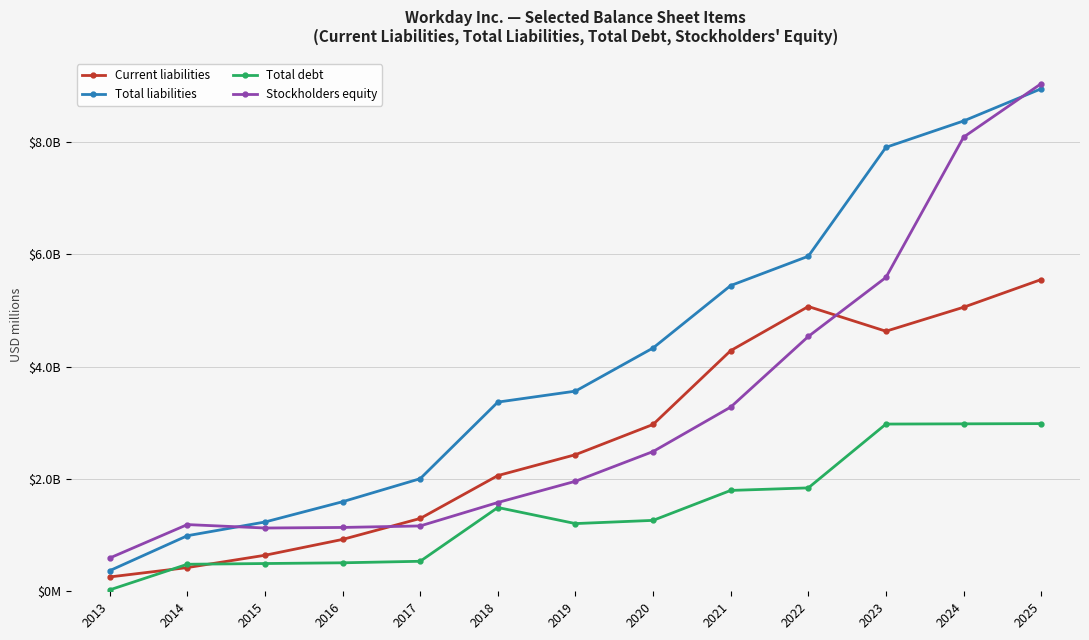

What are all the series names shown in the legend?

Current liabilities, Total liabilities, Total debt, Stockholders equity